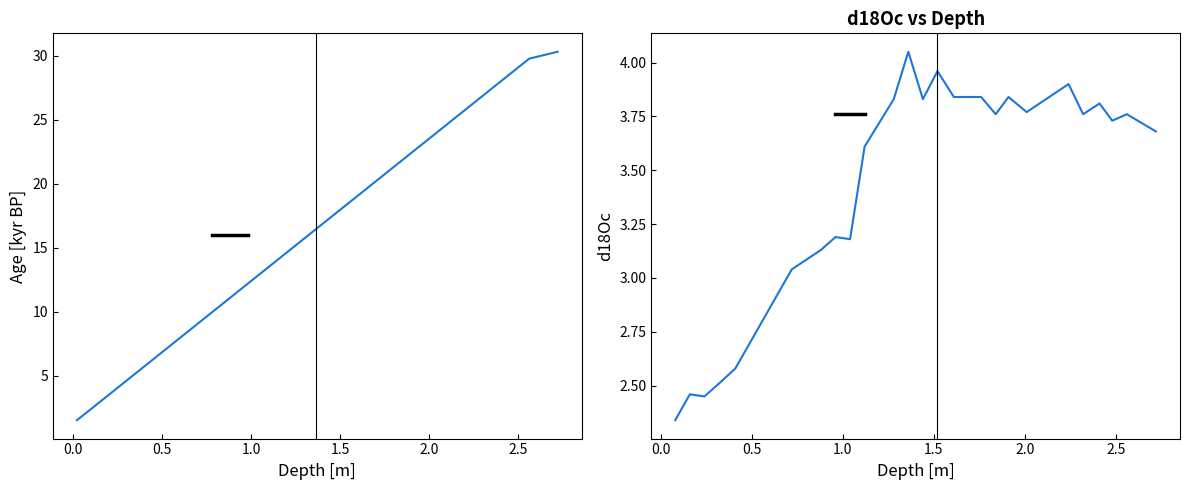

What is the value of the 5th point from the left?

4.8